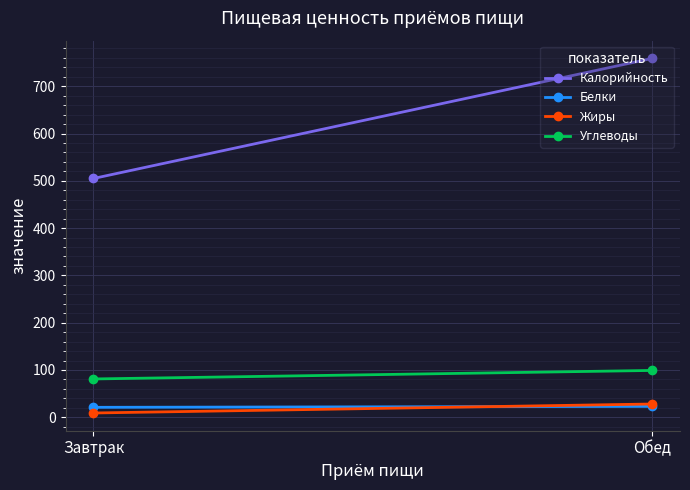

Is this an area chart (filled region under the line)?

No